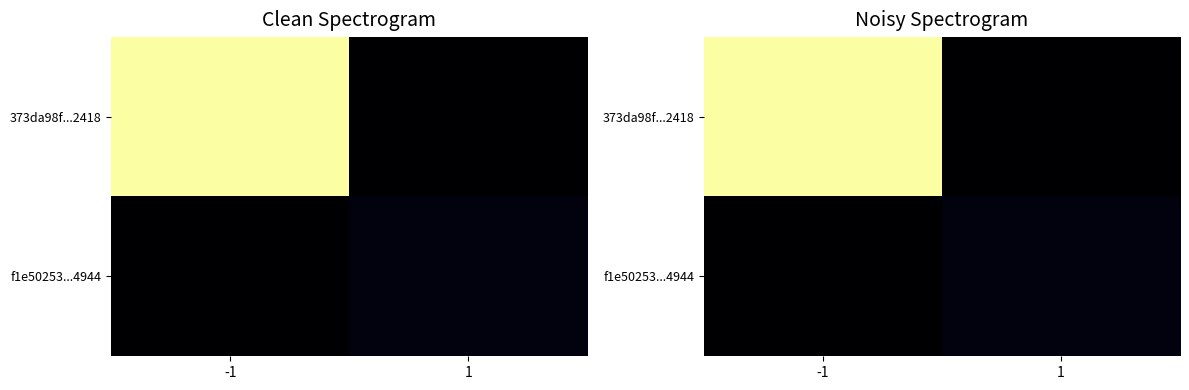

Rank the series by their maximum value, from highest to lowest.

373da98f...2418, f1e50253...4944